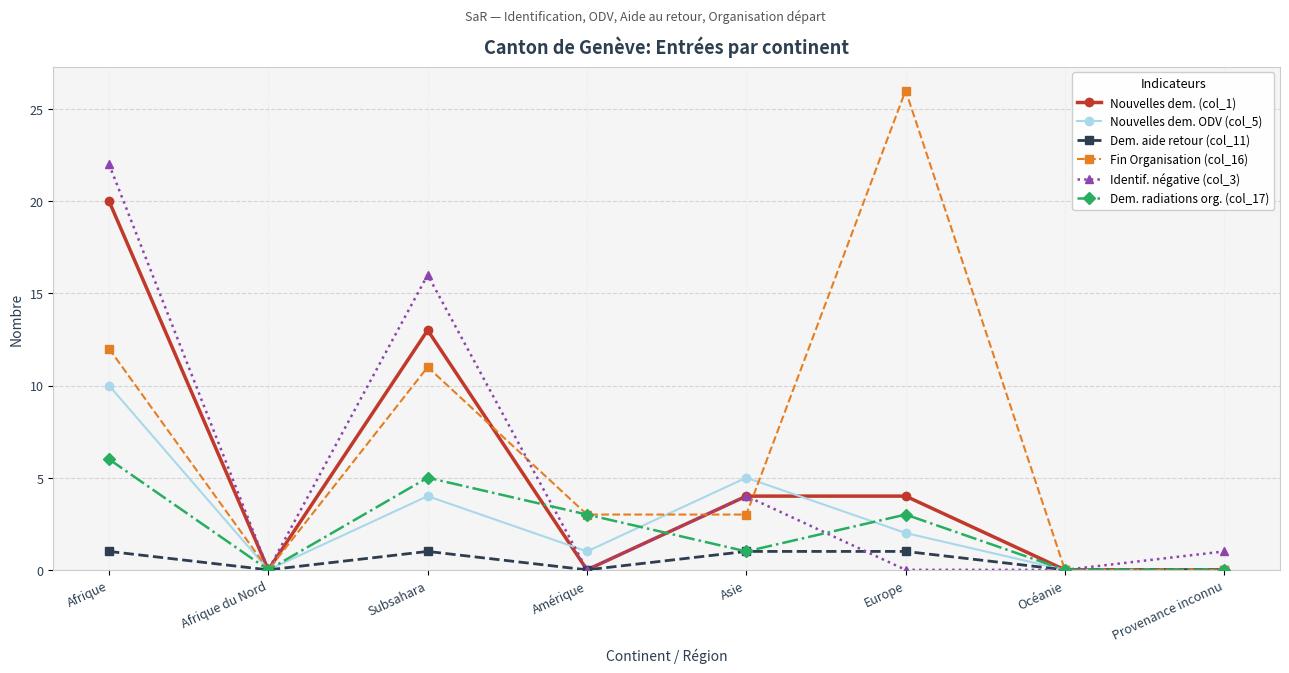

Count the number of categories in the chart.

8